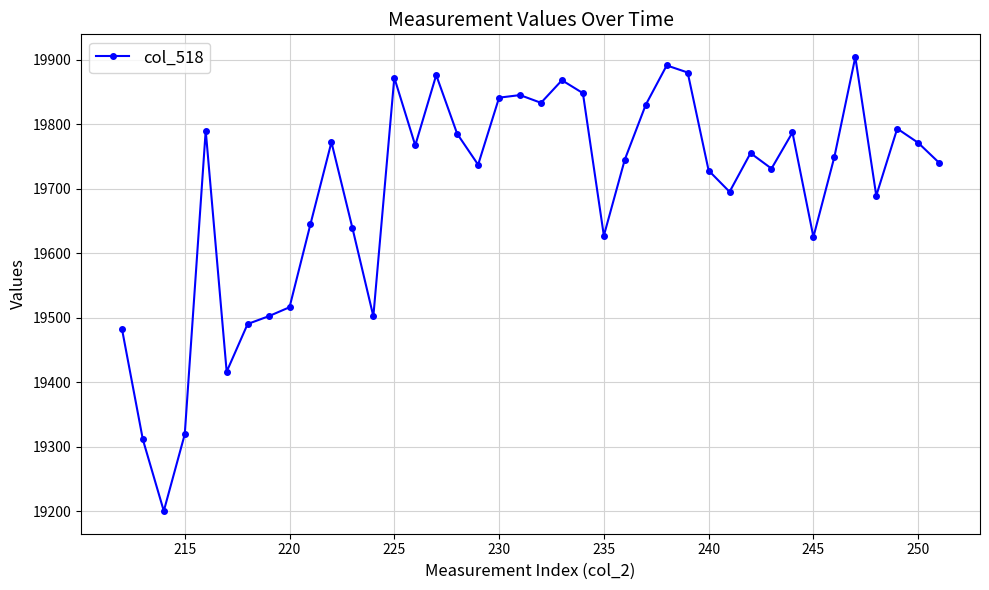

True or false: there are more than 0 points higher than both neighbors.

True